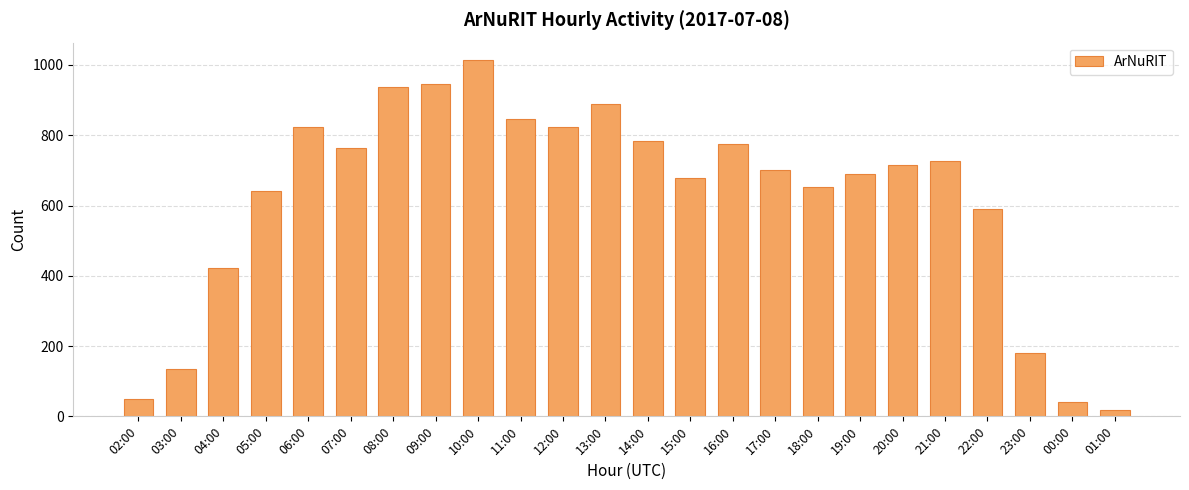

What is the change in value from 04:00 to 19:00?

+269